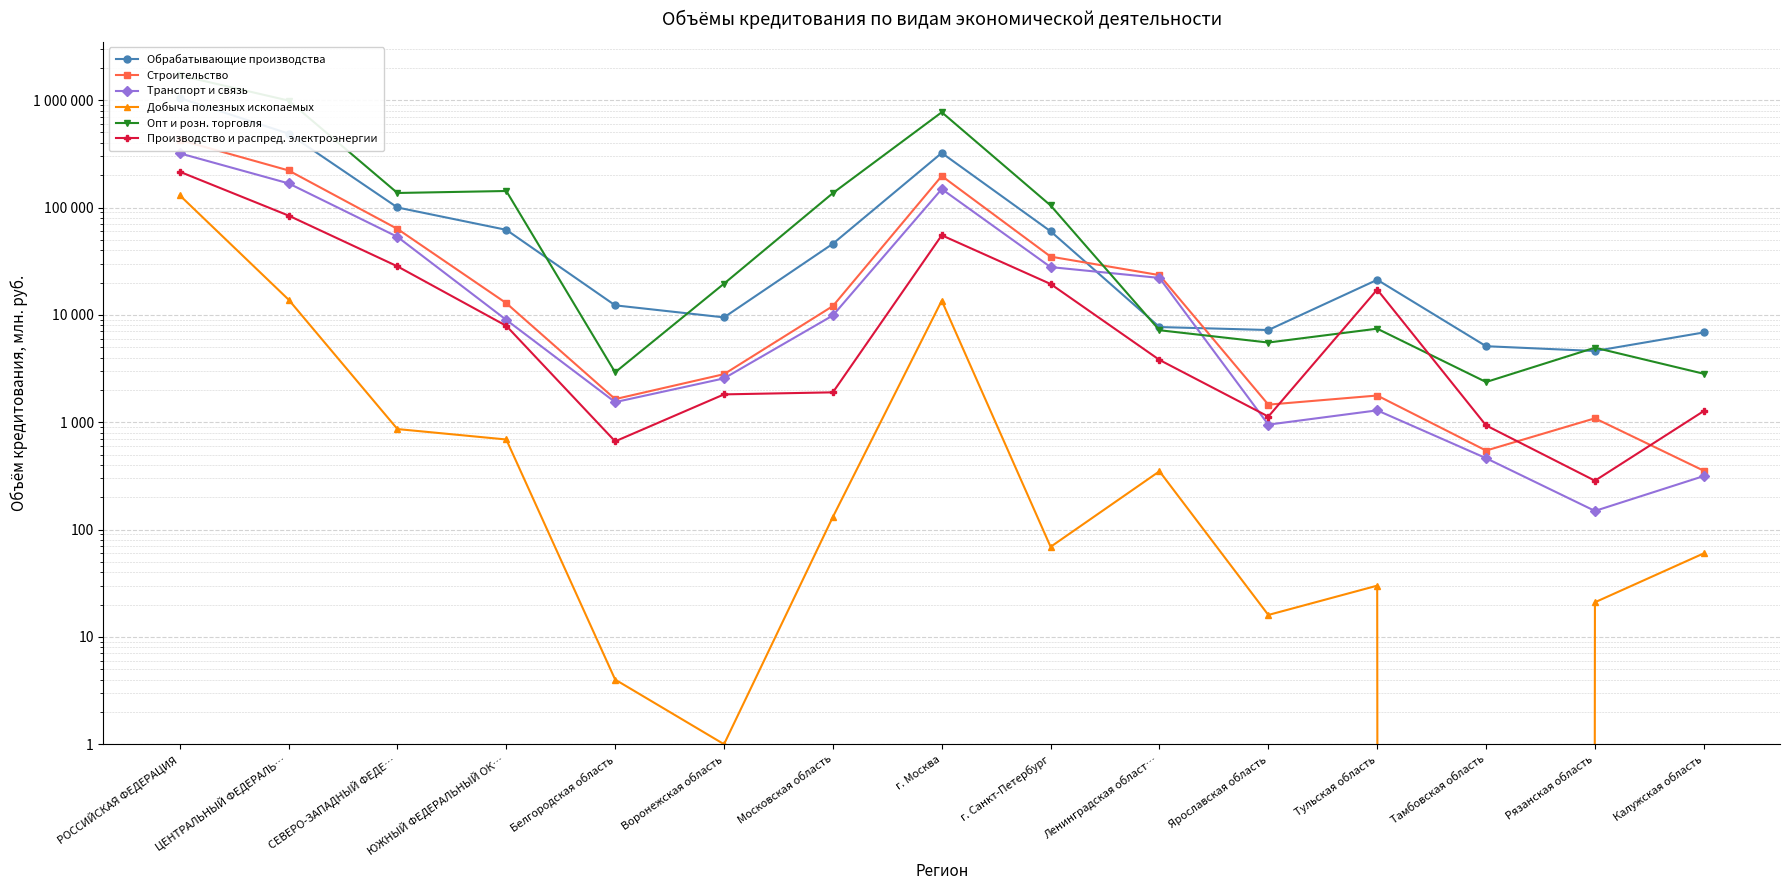

How many data points does each series have?

15